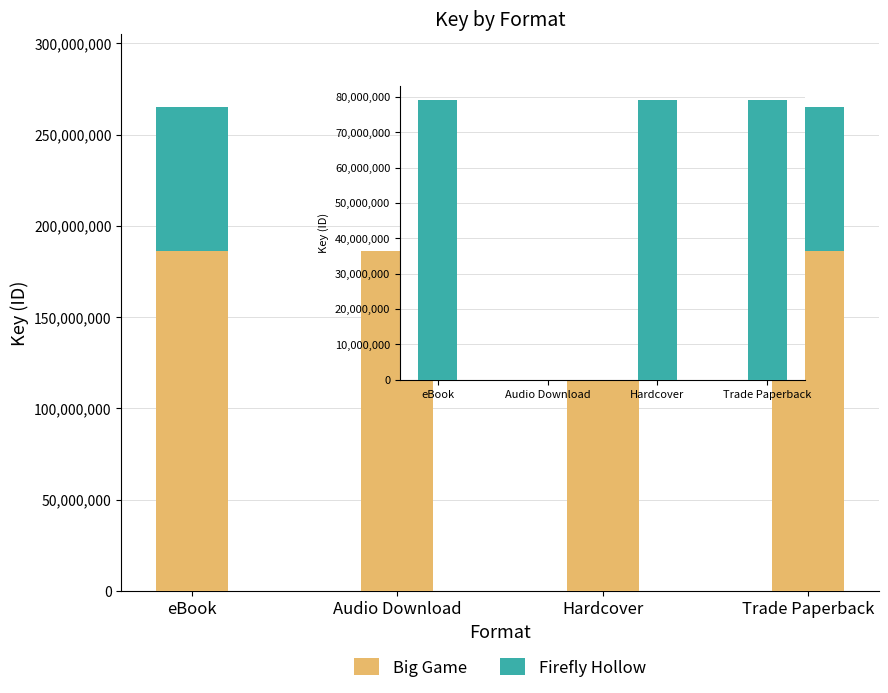

Are the bars grouped side by side (vs. stacked)?

Yes